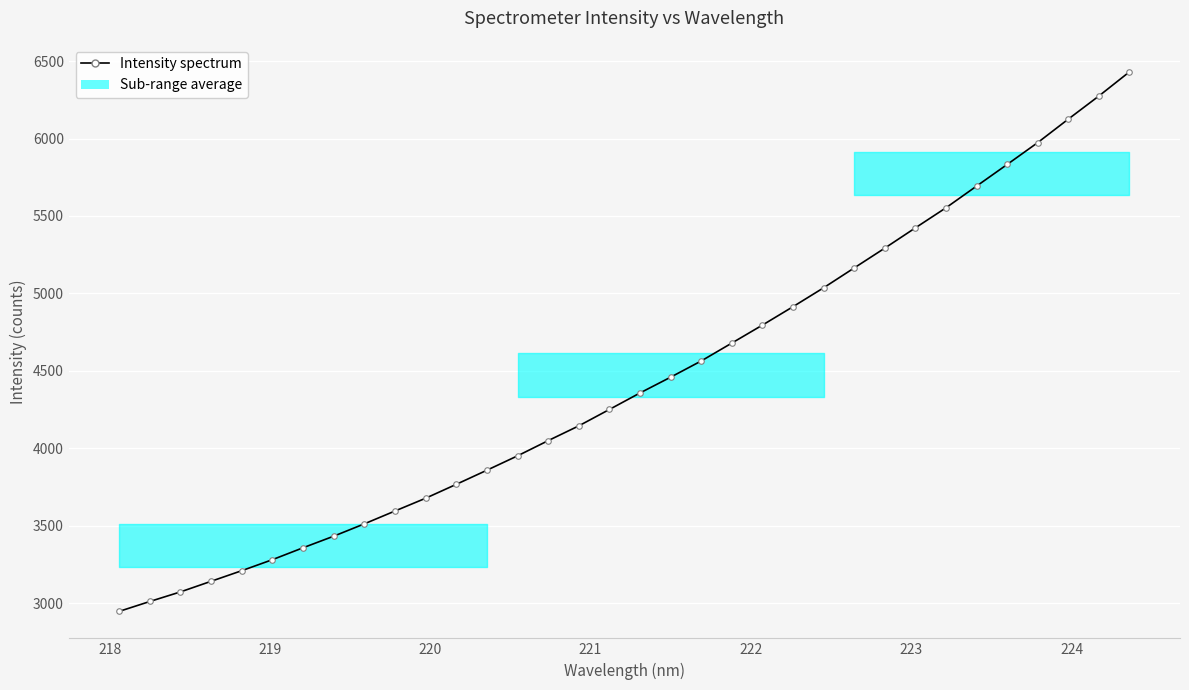

What is the difference between the maximum and minimum values?

3485.3